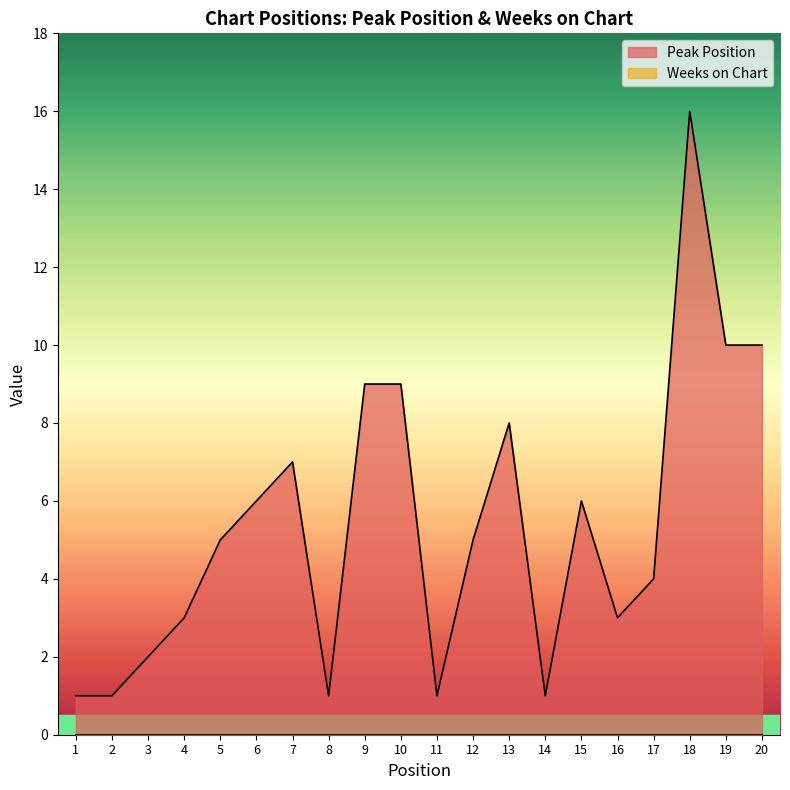

At which category does the chart reach its minimum across all series?

1